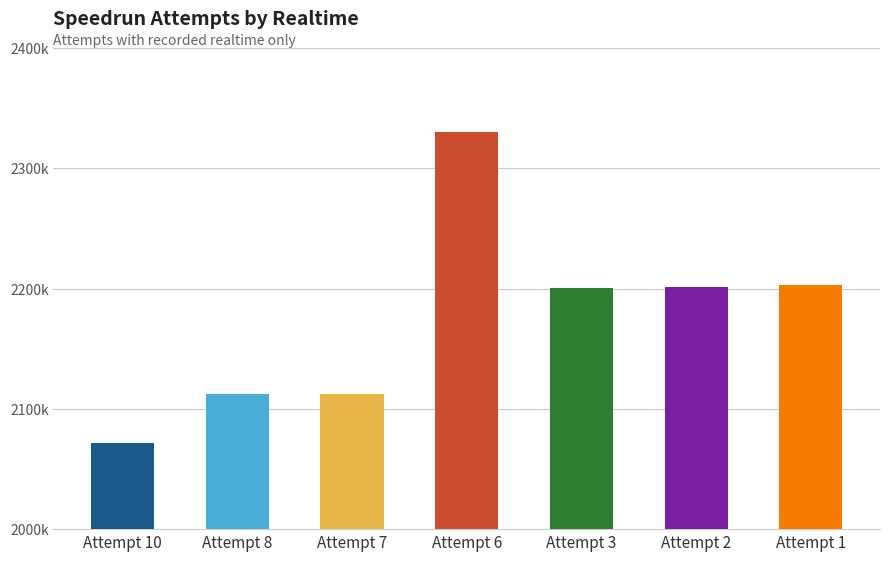

Does the chart contain any negative values?

No